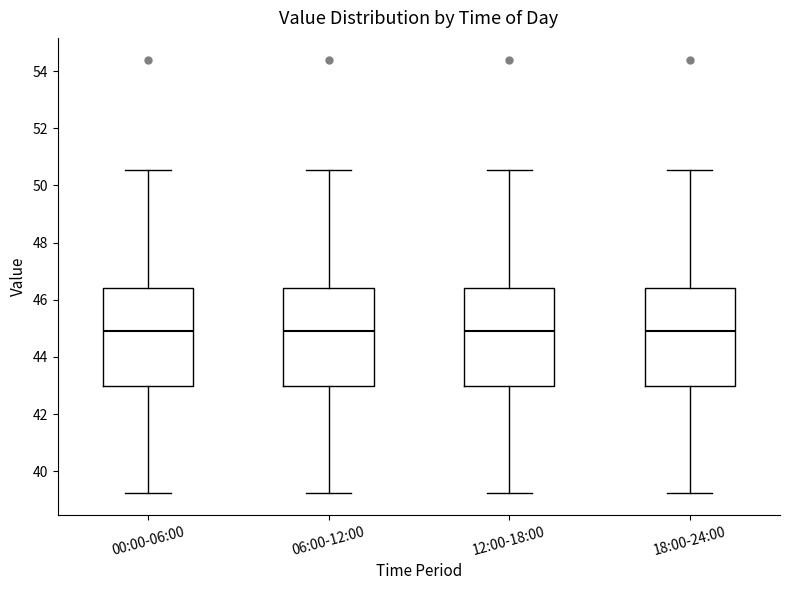

Where is the upper edge of the box for 18:00-24:00 on the y-axis? The values are not printed on the chart, so give them approximately, as read against the axis.

46.4